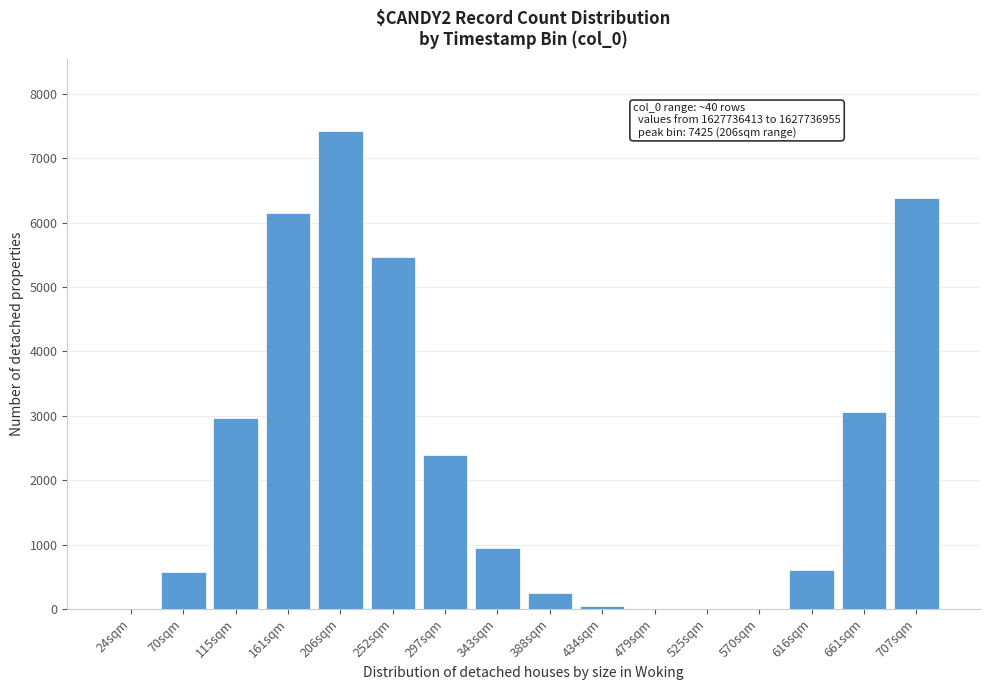

What value does the data have at 343sqm?

941